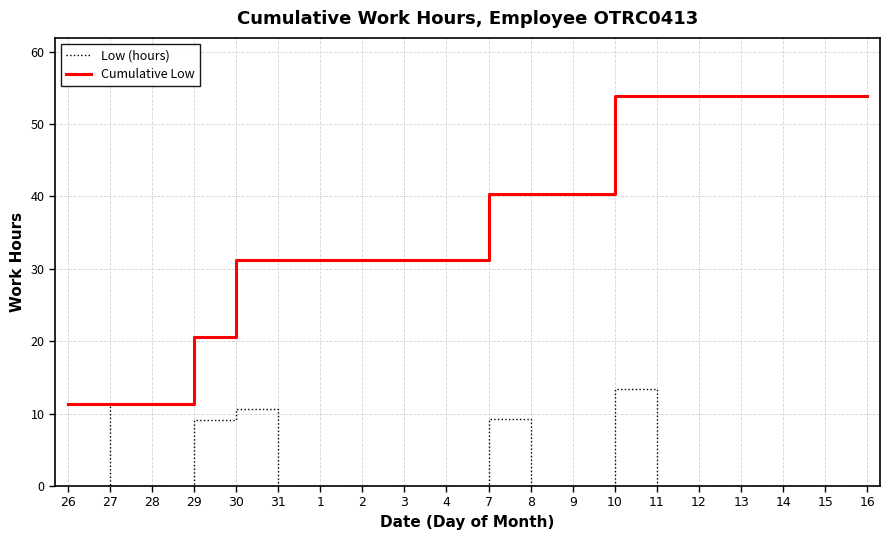

What position from the right is 26?

20